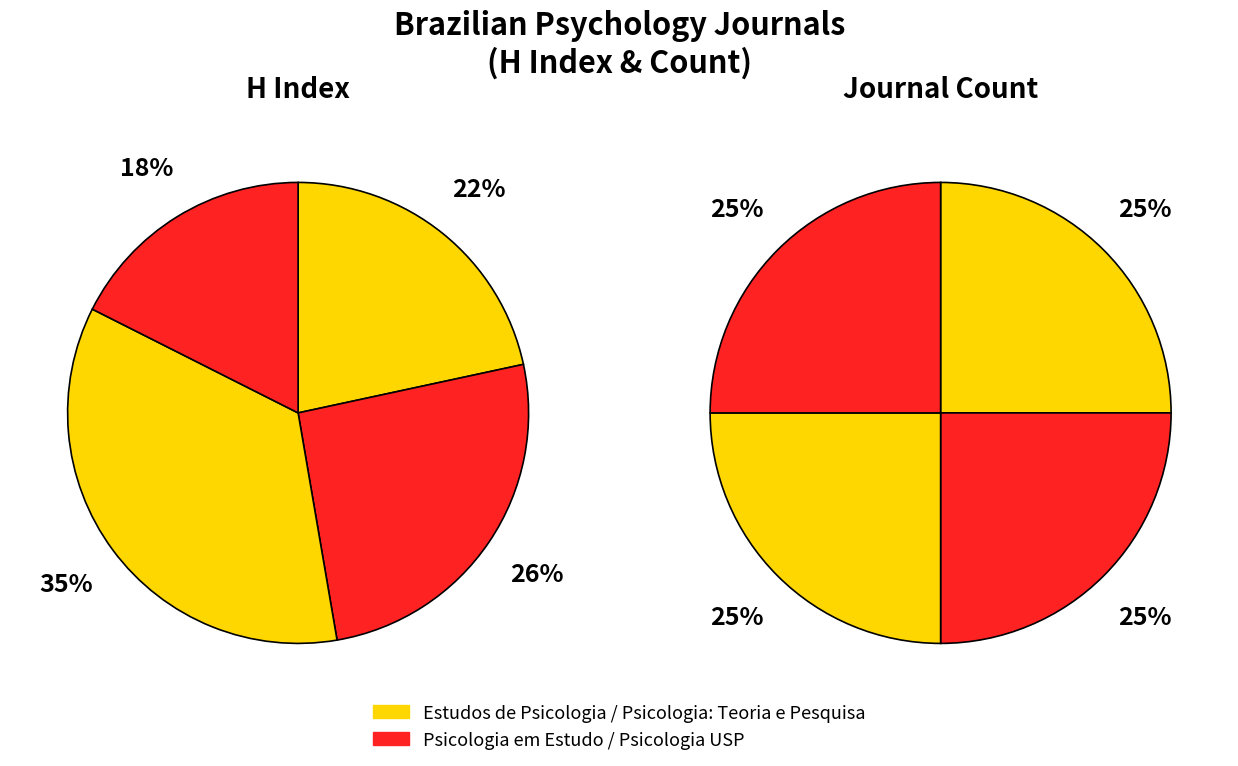

Does Psicologia: Teoria e Pesquisa represent more than half of the total?

No